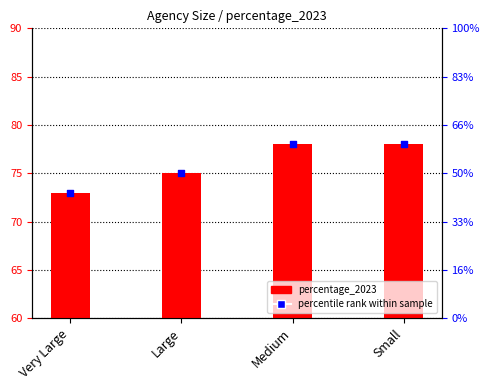

What is the total value across all series at Small?

156